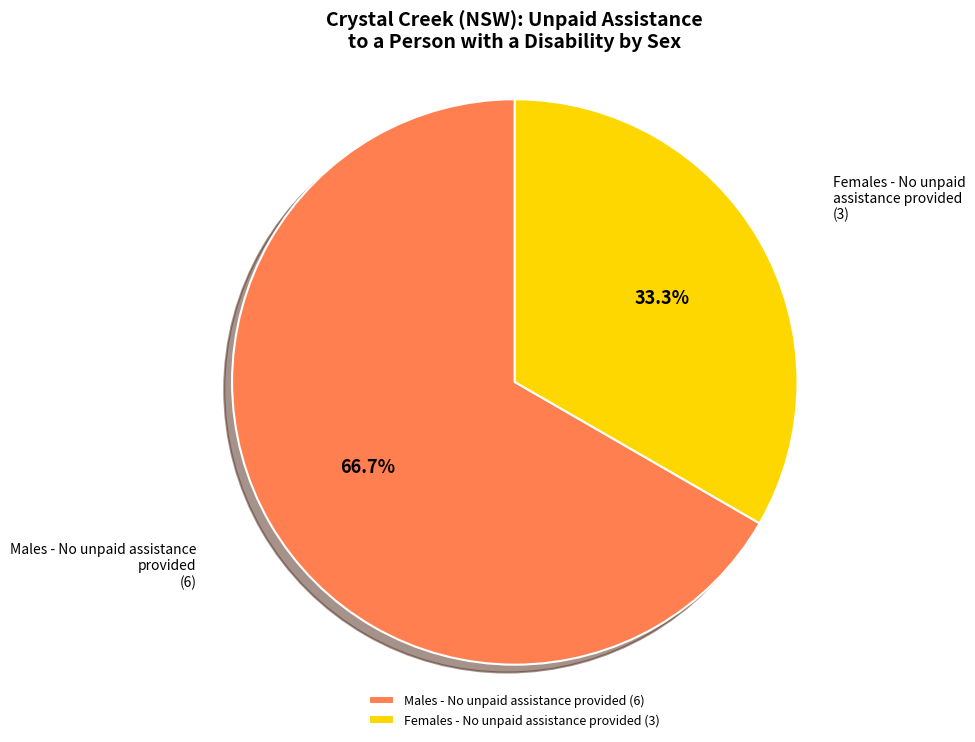

Count the number of slices in the pie.

2